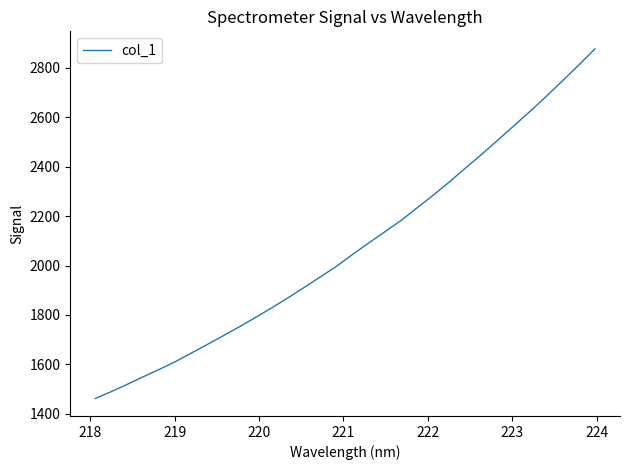

What is the maximum value shown in the chart?

2877.6